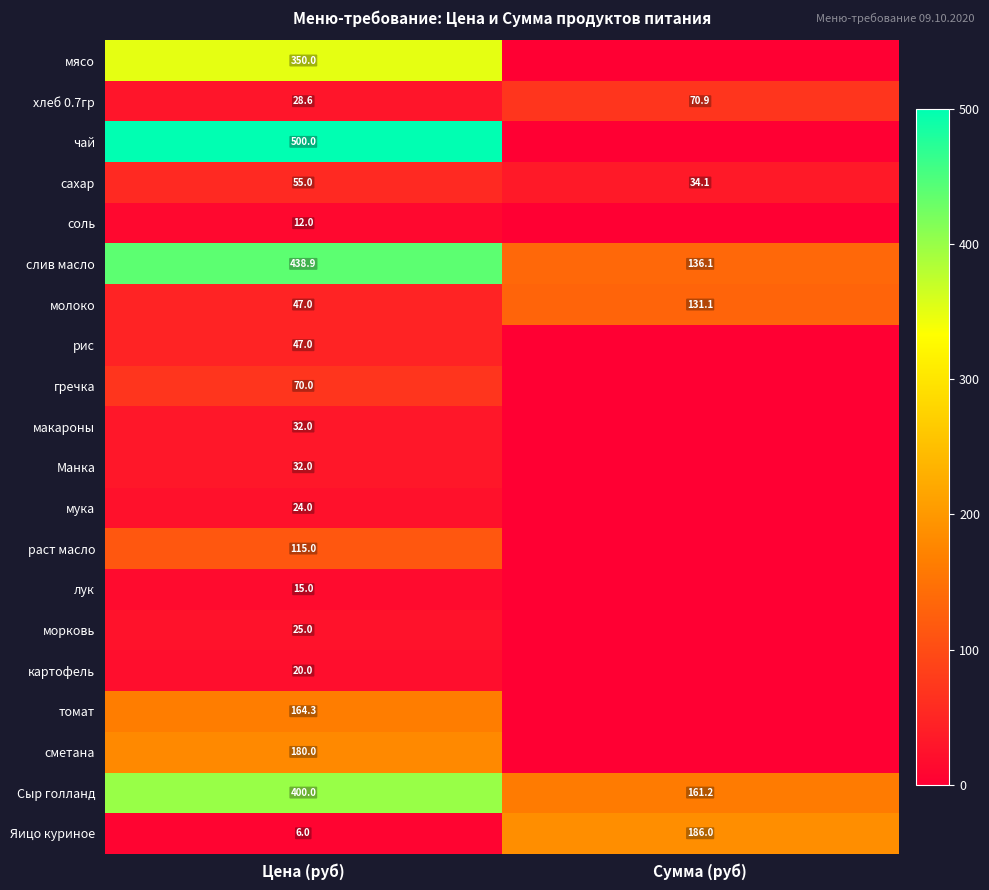

The value of рис at Цена (руб) is 47.0. True or false?

True